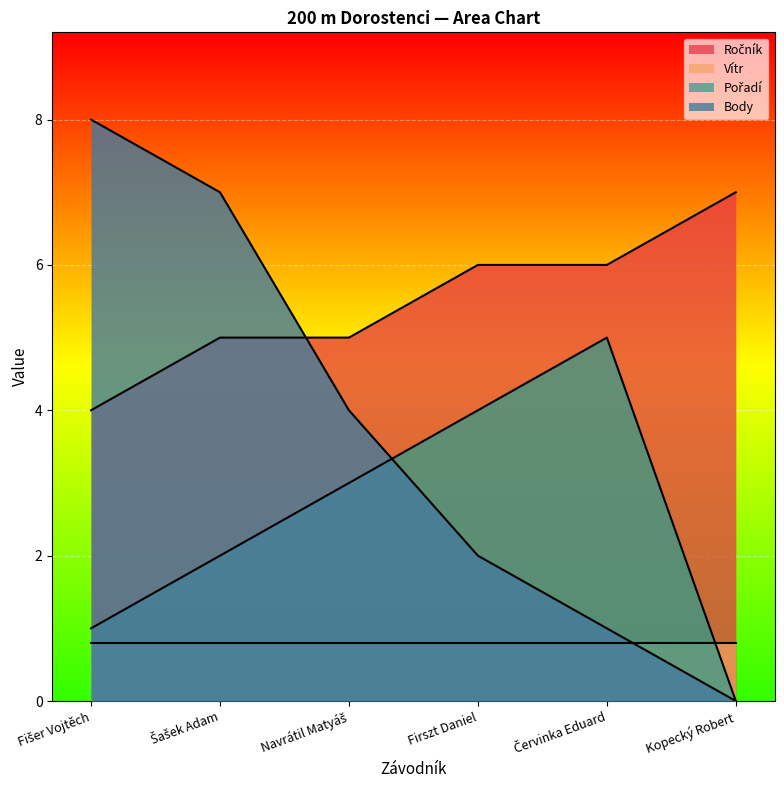

How many intersections are there between Vítr and Body?

1